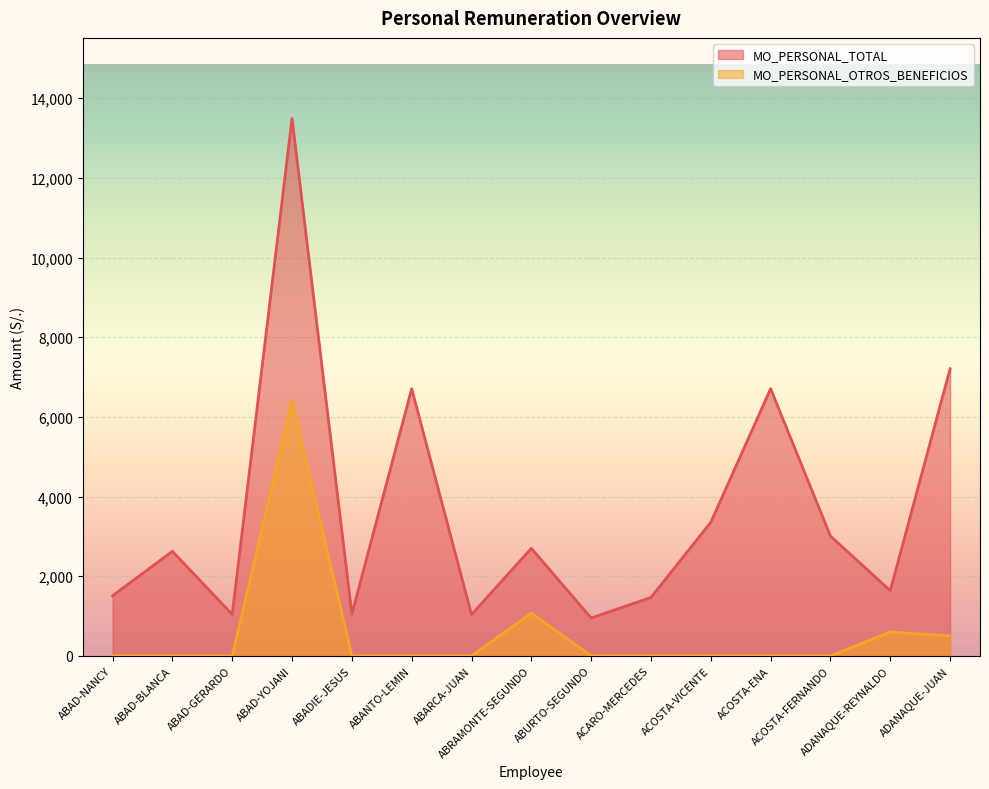

Does the chart display data point markers on the line(s)?

No